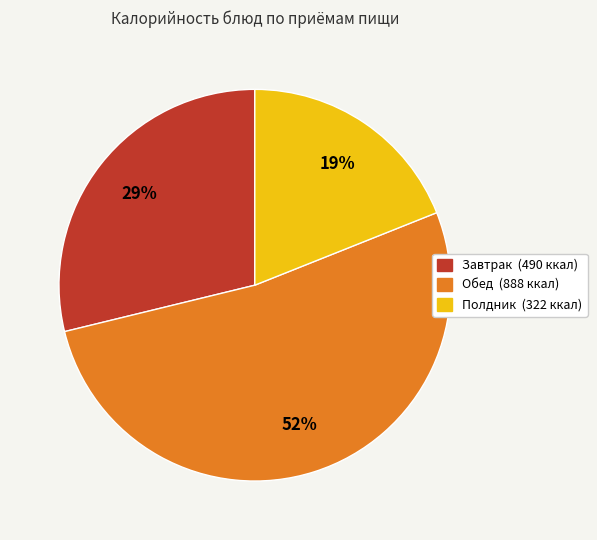

To the nearest percent, what is the difference between the largest and smallest slice percentages?

33%